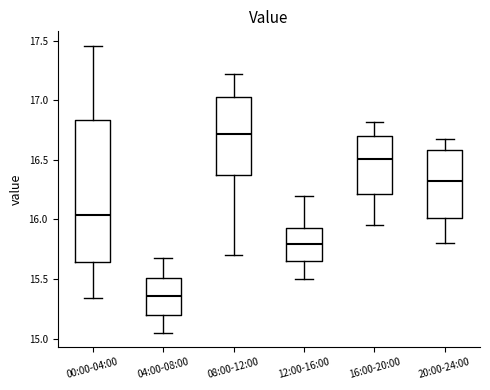

Reading left to right, transcribe this box plot: for each box, give where its median line is, the range the box spans, and where its two whiskers end, as read against the y-axis. The values are not printed on the chart, so give them approximately, as read against the axis.

00:00-04:00: median 16.05, box 15.65 to 16.85, whiskers 15.35 to 17.45
04:00-08:00: median 15.35, box 15.20 to 15.50, whiskers 15.05 to 15.70
08:00-12:00: median 16.70, box 16.35 to 17.05, whiskers 15.70 to 17.20
12:00-16:00: median 15.80, box 15.65 to 15.95, whiskers 15.50 to 16.20
16:00-20:00: median 16.50, box 16.20 to 16.70, whiskers 15.95 to 16.80
20:00-24:00: median 16.35, box 16.00 to 16.60, whiskers 15.80 to 16.70